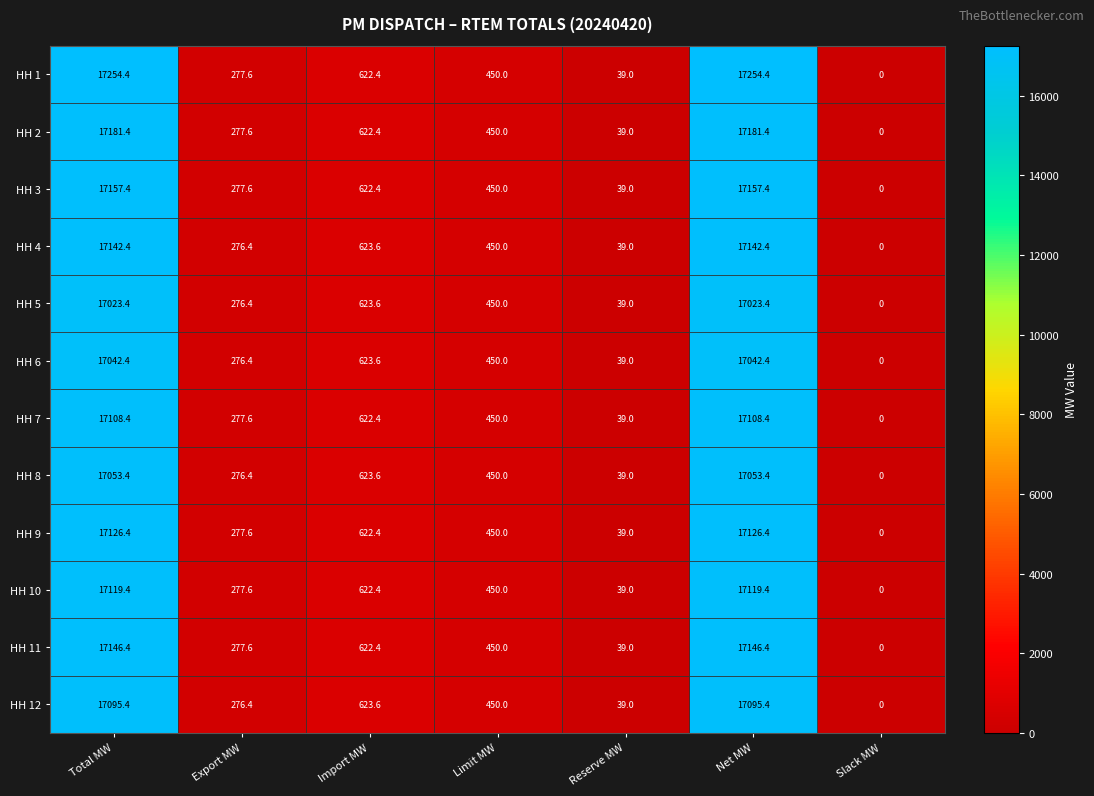

Between Total MW and Import MW, which series saw the biggest shift?

HH 1